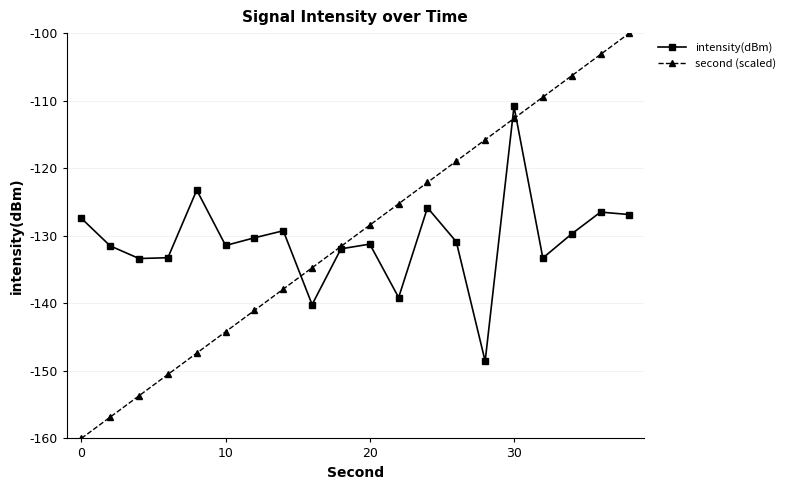

What are all the series names shown in the legend?

intensity(dBm), second (scaled)